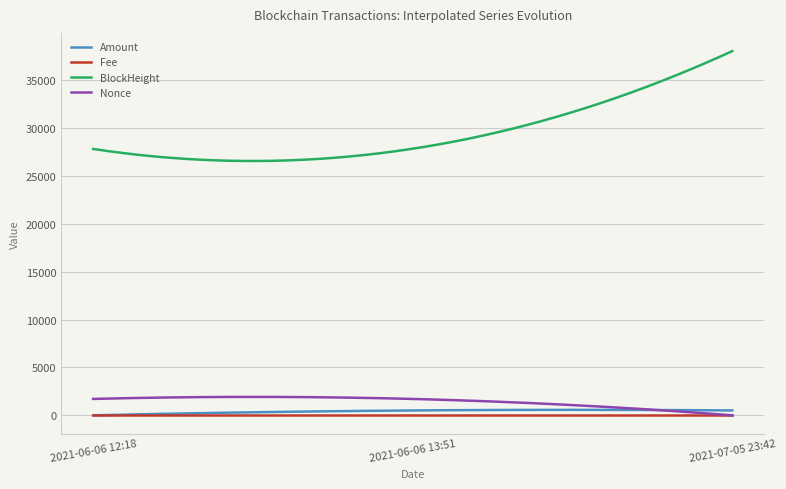

Which series has the widest spread of values?

BlockHeight